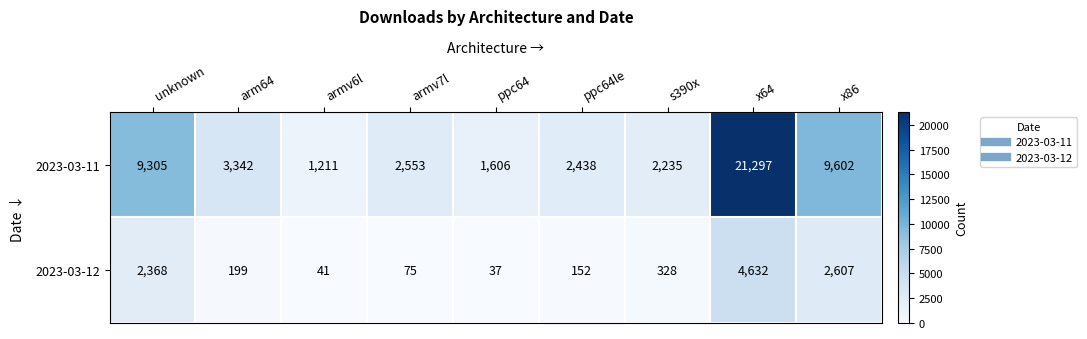

How many values in the 2023-03-11 series are below 2553?

4